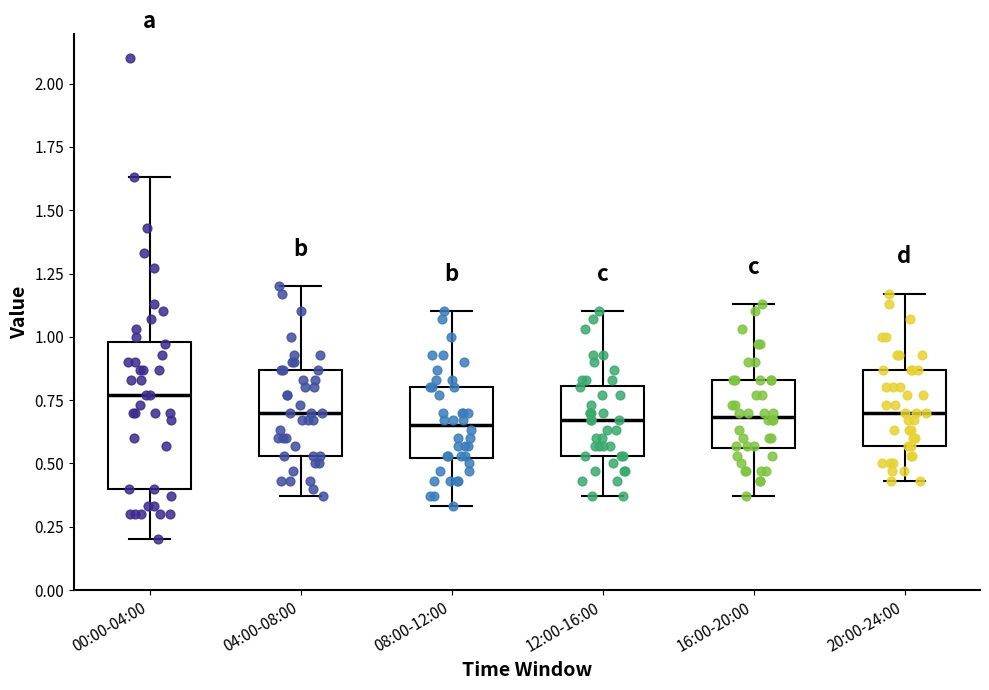

Which box is the tallest, from its lower edge to its upper edge?

00:00-04:00